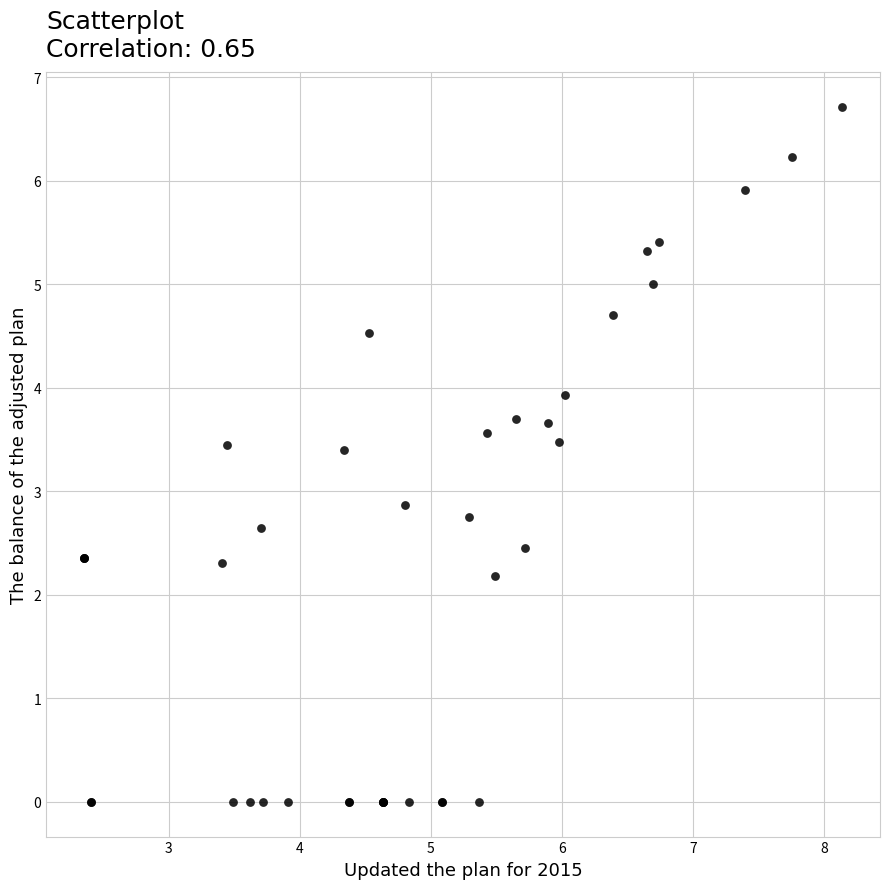

What Y value in the scatter plot is closest to 3?

2.9